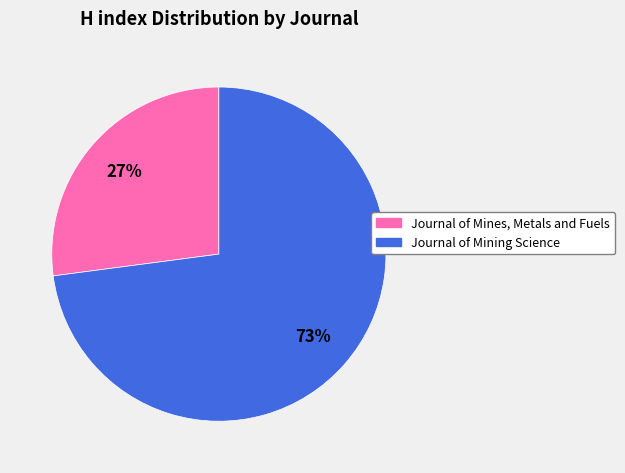

How many slices are in this pie chart?

2